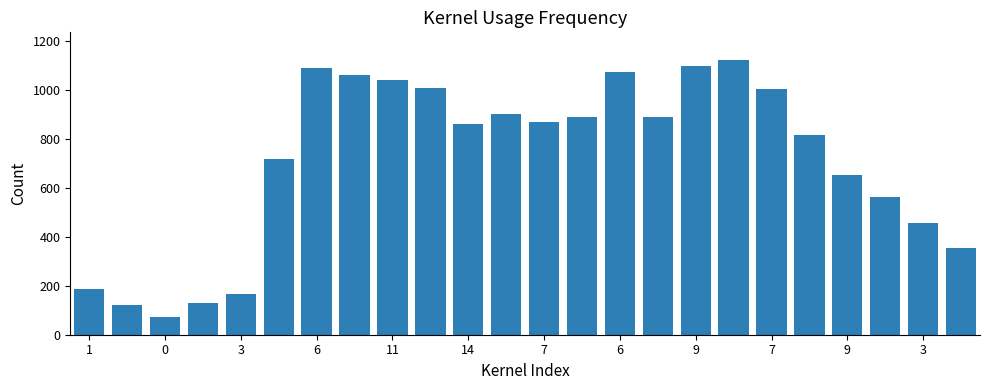

What is the smallest value displayed?

74